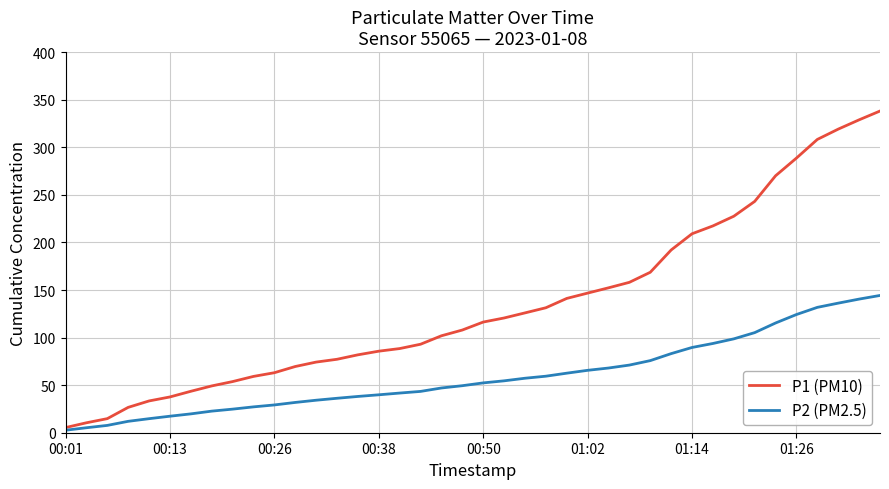

Which series has the largest range (max minus min)?

P1 (PM10)